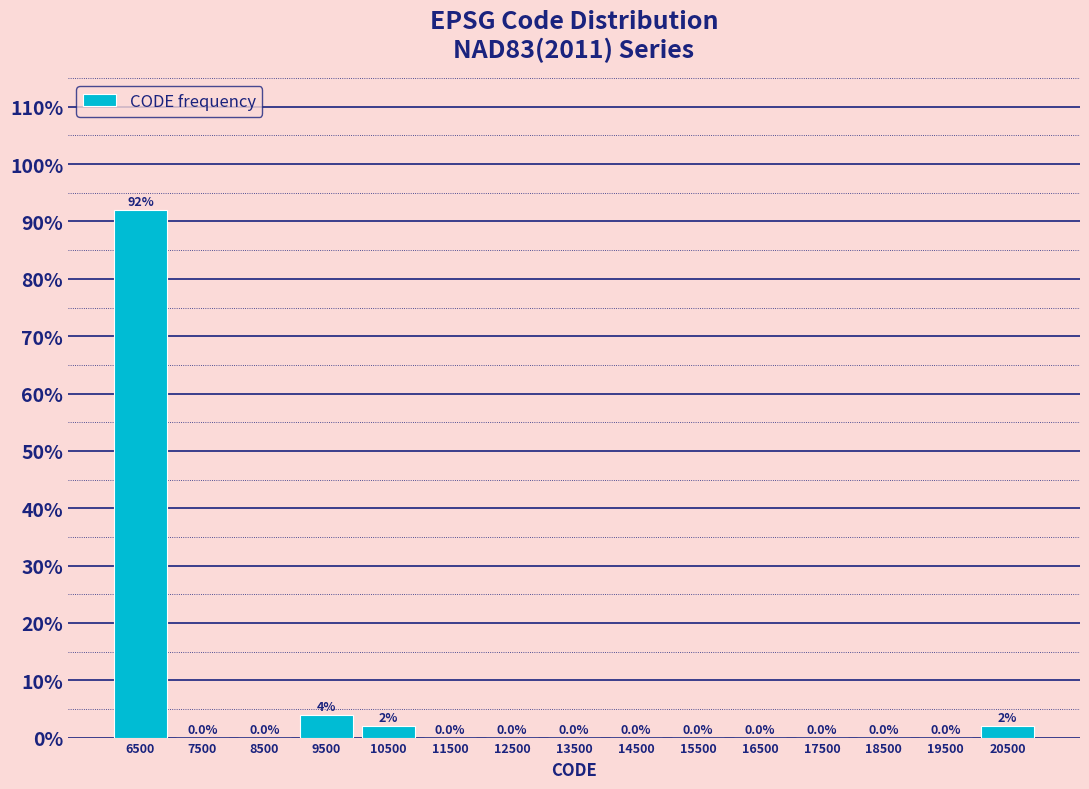

Reading left to right, transcribe this chart: for each bar, give the range it covers on the x-axis and its height.

6000 to 7000: 92.0
7000 to 8000: 0.0
8000 to 9000: 0.0
9000 to 10000: 4.0
10000 to 11000: 2.0
11000 to 12000: 0.0
12000 to 13000: 0.0
13000 to 14000: 0.0
14000 to 15000: 0.0
15000 to 16000: 0.0
16000 to 17000: 0.0
17000 to 18000: 0.0
18000 to 19000: 0.0
19000 to 20000: 0.0
20000 to 21000: 2.0